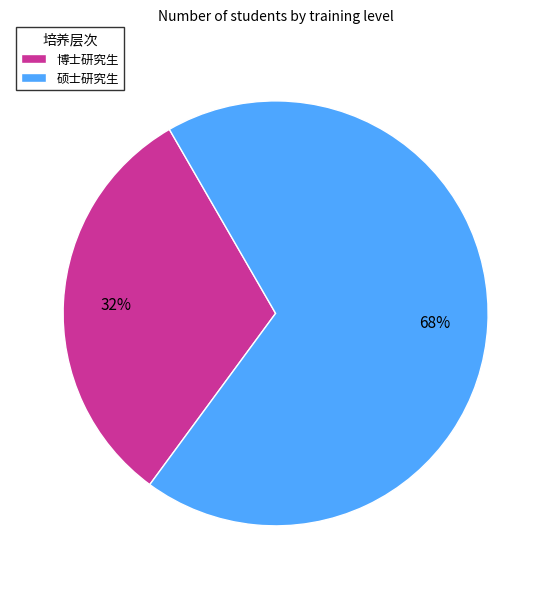

Between 硕士研究生 and 博士研究生, which is larger?

硕士研究生